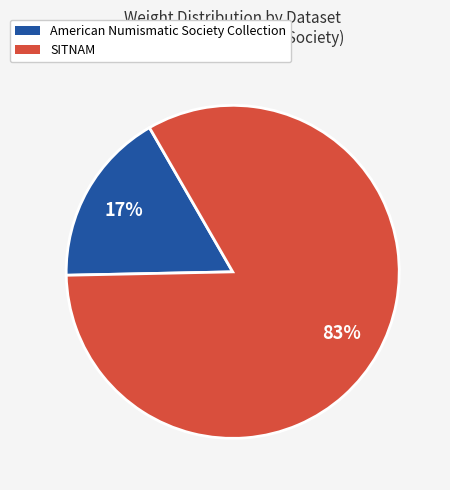

Combined, do SITNAM and American Numismatic Society Collection account for over 50%?

Yes